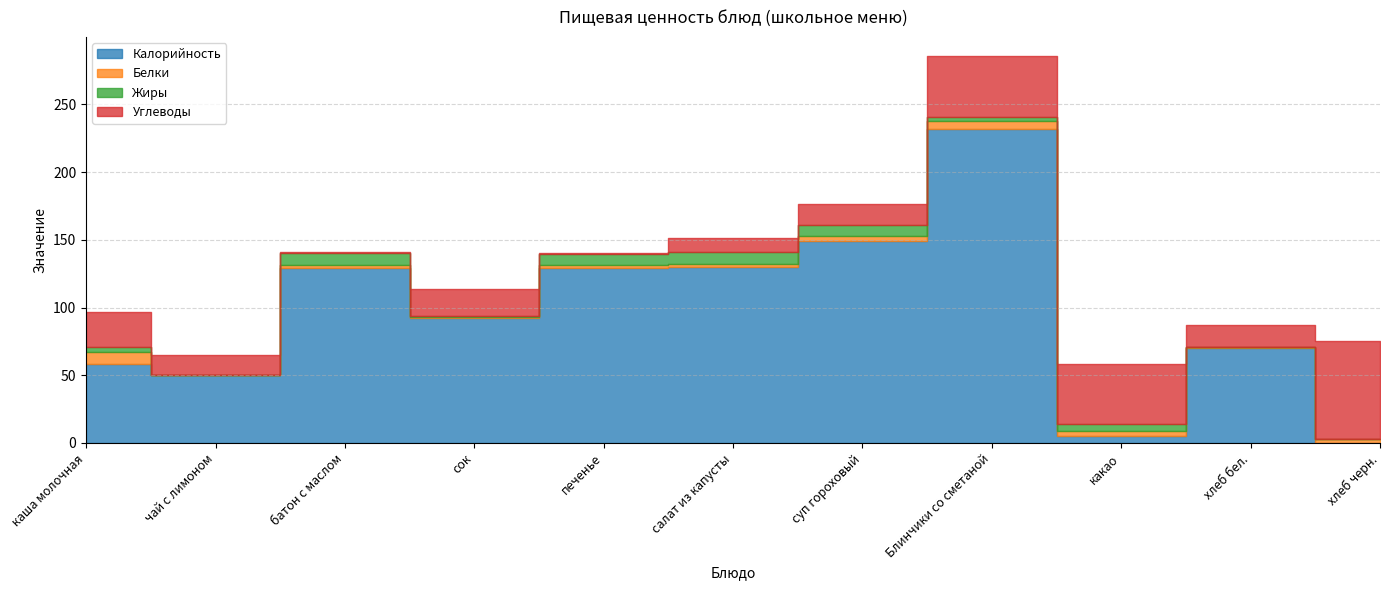

How many data points in Белки are above 2?

7